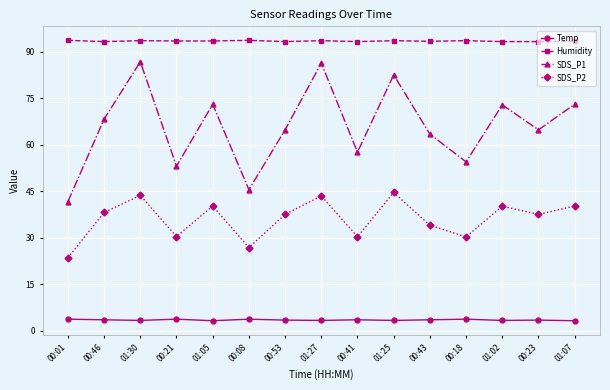

What is the minimum value for Temp?

3.2